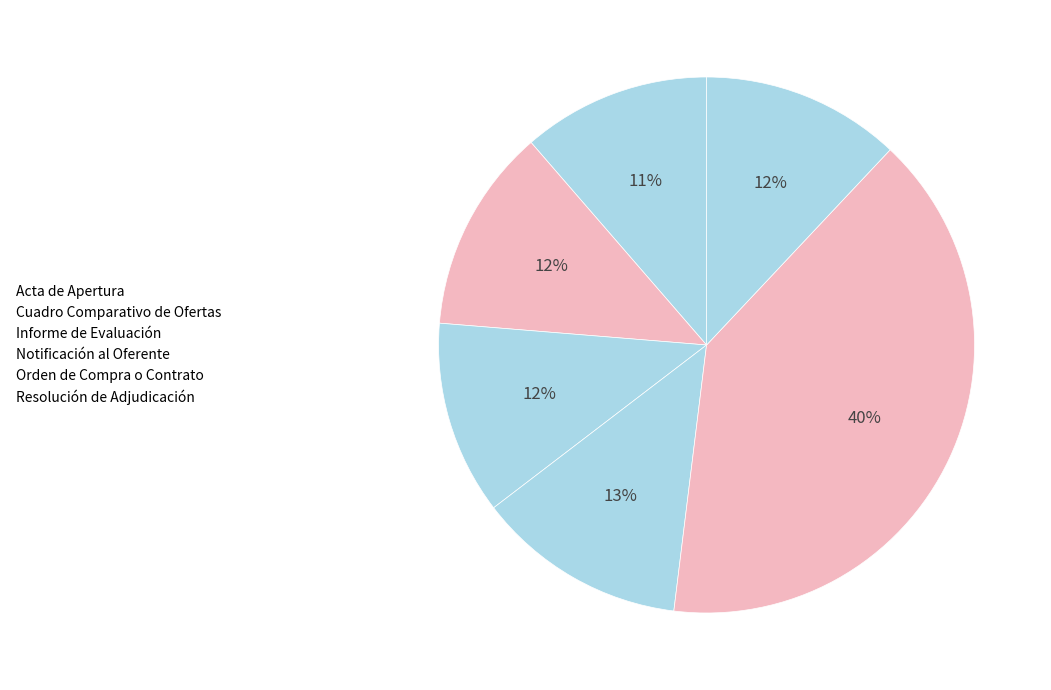

To the nearest percent, what percentage of the pie is Acta de Apertura?

11%